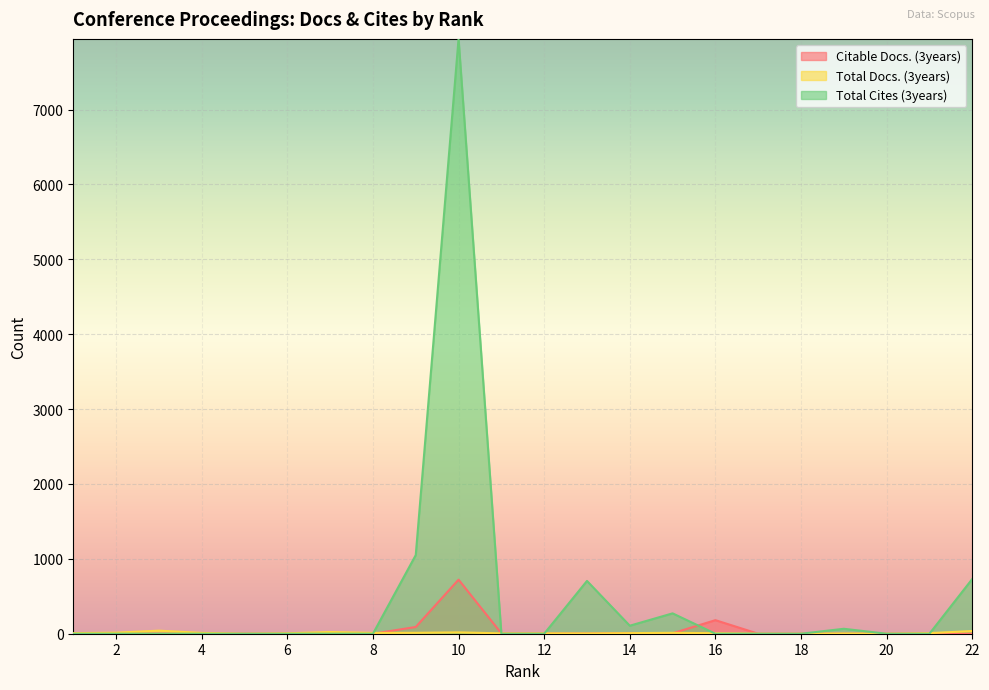

Reading right to left, extract all data points from this chart.

Citable Docs. (3years): 22=0	21=3	20=0	19=1	18=0	17=0	16=181	15=6	14=10	13=4	12=3	11=5	10=722	9=90	8=0	7=0	6=0	5=0	4=0	3=0	2=0	1=0
Total Docs. (3years): 22=36	21=8	20=0	19=3	18=0	17=1	16=7	15=12	14=8	13=4	12=5	11=5	10=18	9=12	8=11	7=23	6=6	5=1	4=11	3=41	2=14	1=8
Total Cites (3years): 22=731	21=0	20=0	19=66	18=0	17=0	16=0	15=272	14=107	13=705	12=0	11=0	10=7944	9=1050	8=0	7=0	6=0	5=0	4=0	3=0	2=0	1=0